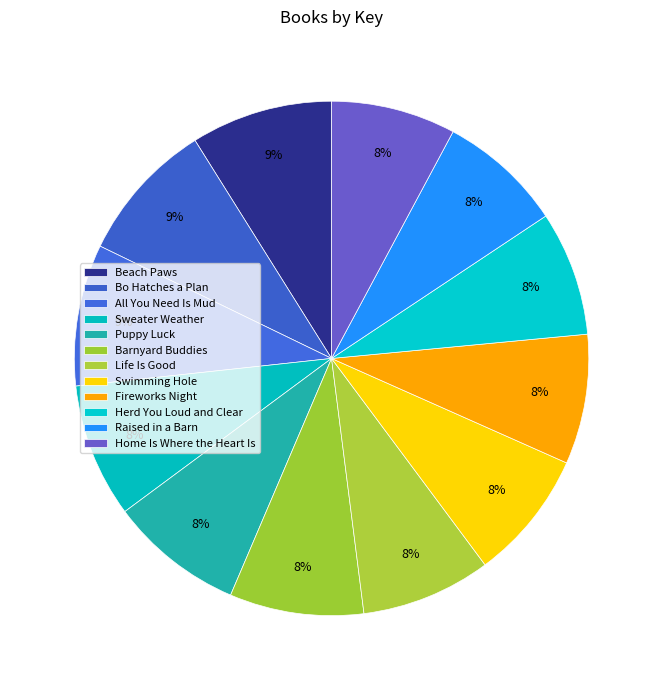

Count the number of slices in the pie.

12